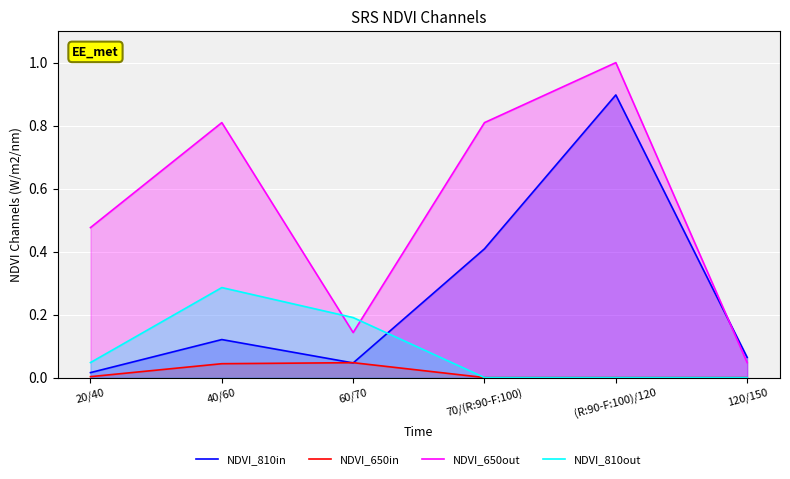

True or false: NDVI_810out has a value of 0.0 at 20/40.

True